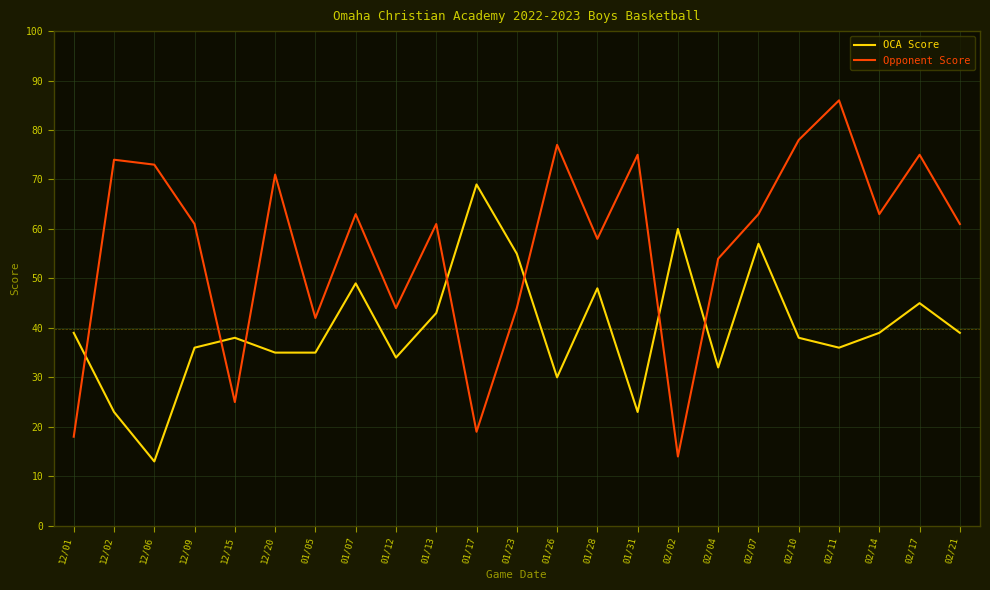

Is it true that Opponent Score equals 54 at 02/04?

True